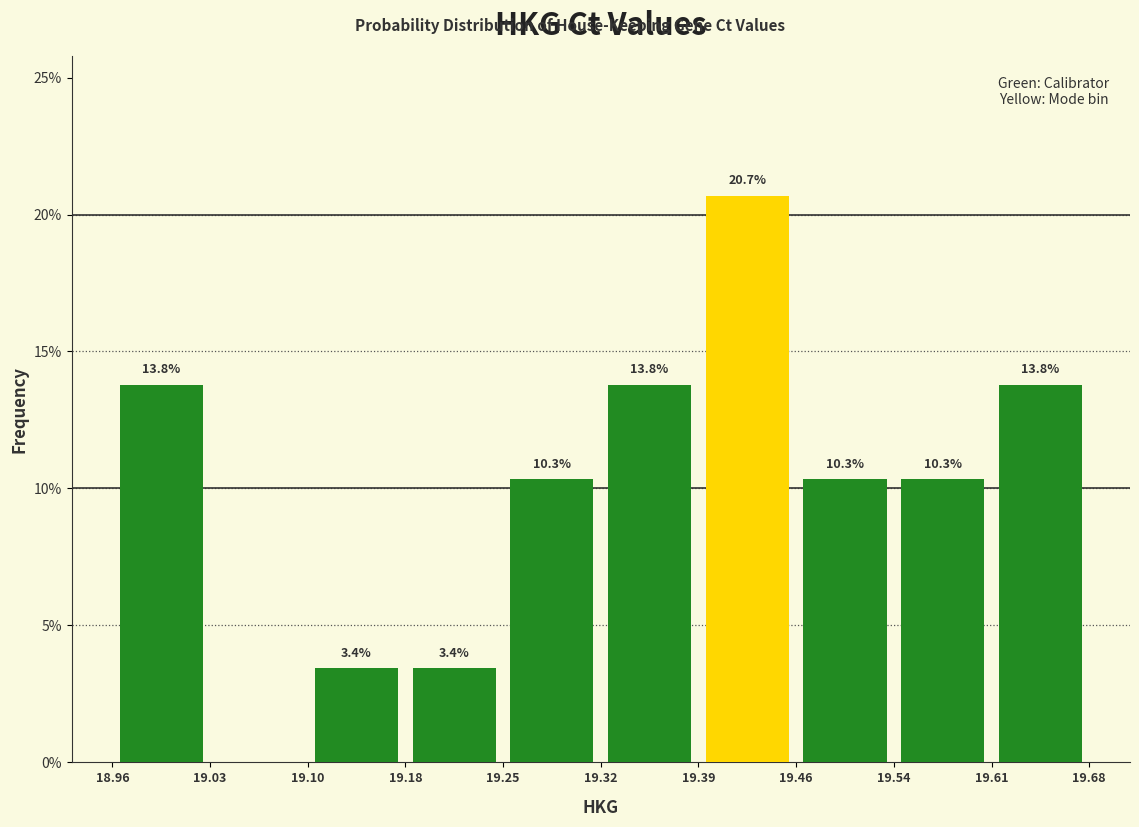

Over which range of the x-axis is the bar tallest?

19.39 to 19.46